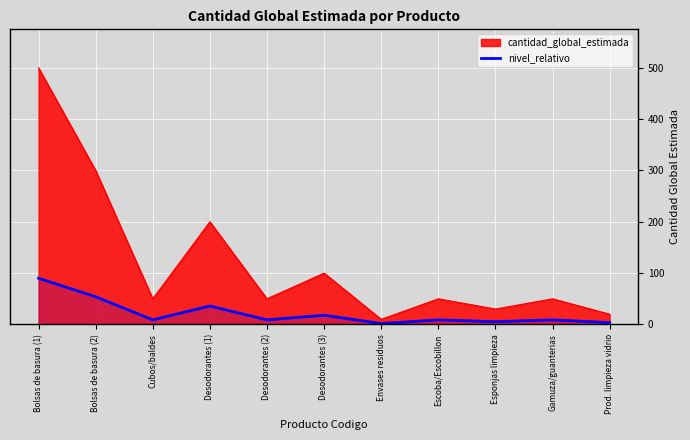

What position from the right is Escoba/Escobillon?

4